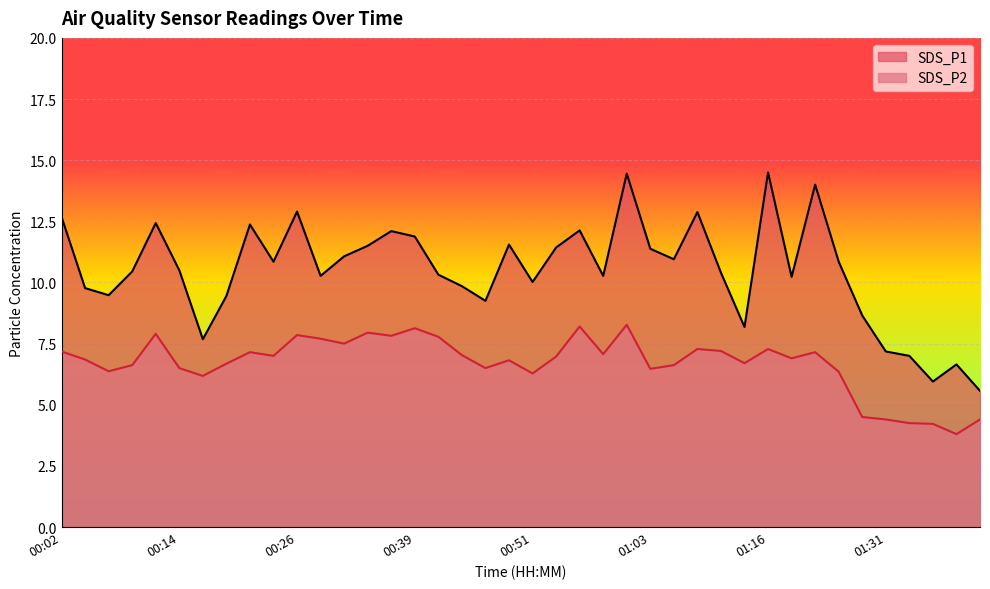

What is the approximate value of SDS_P2 at 00:29?

7.7